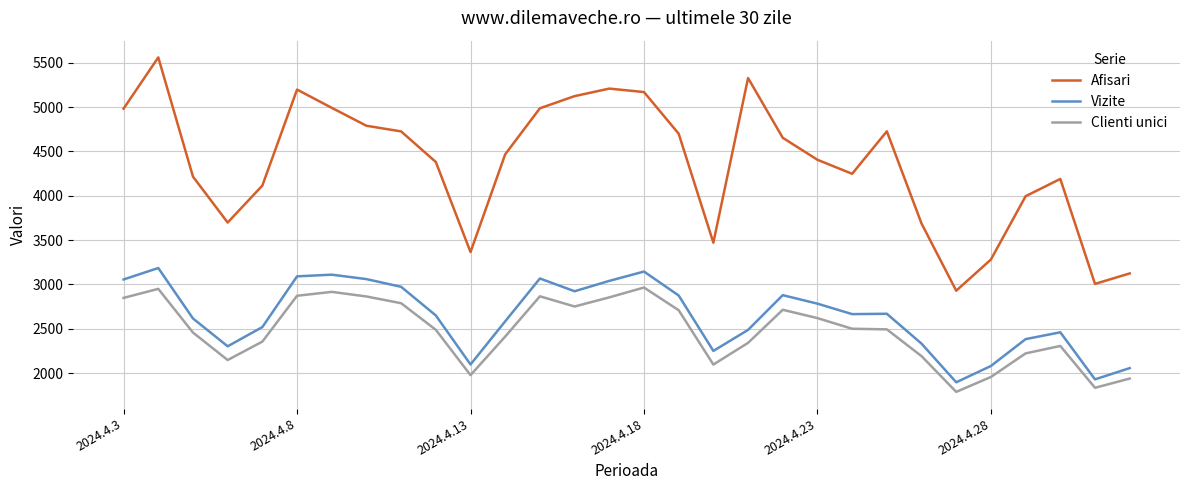

True or false: Afisari and Clienti unici cross at least once.

False